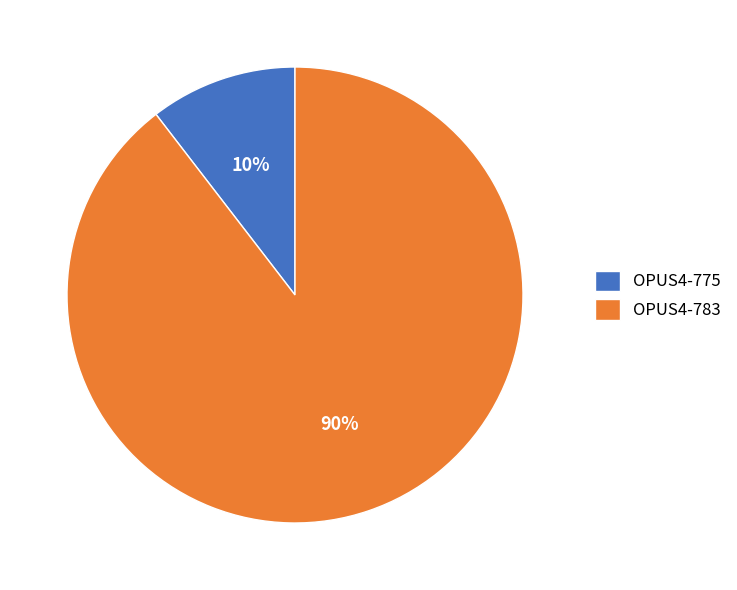

To the nearest percent, what is the average slice percentage?

50%